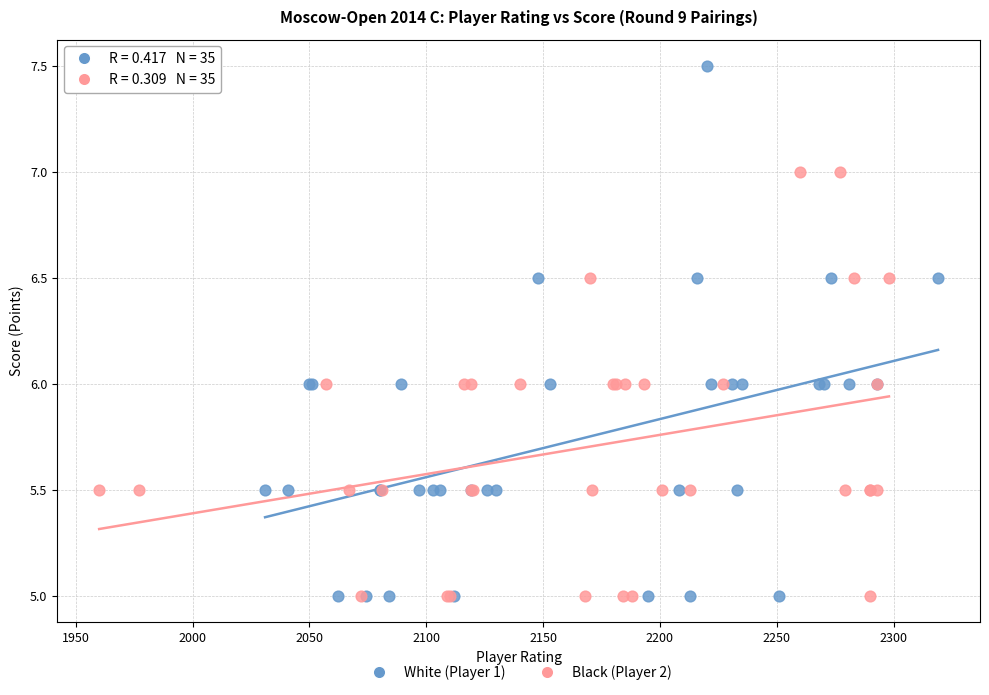

Which series reaches the maximum Y coordinate?

White (Player 1)